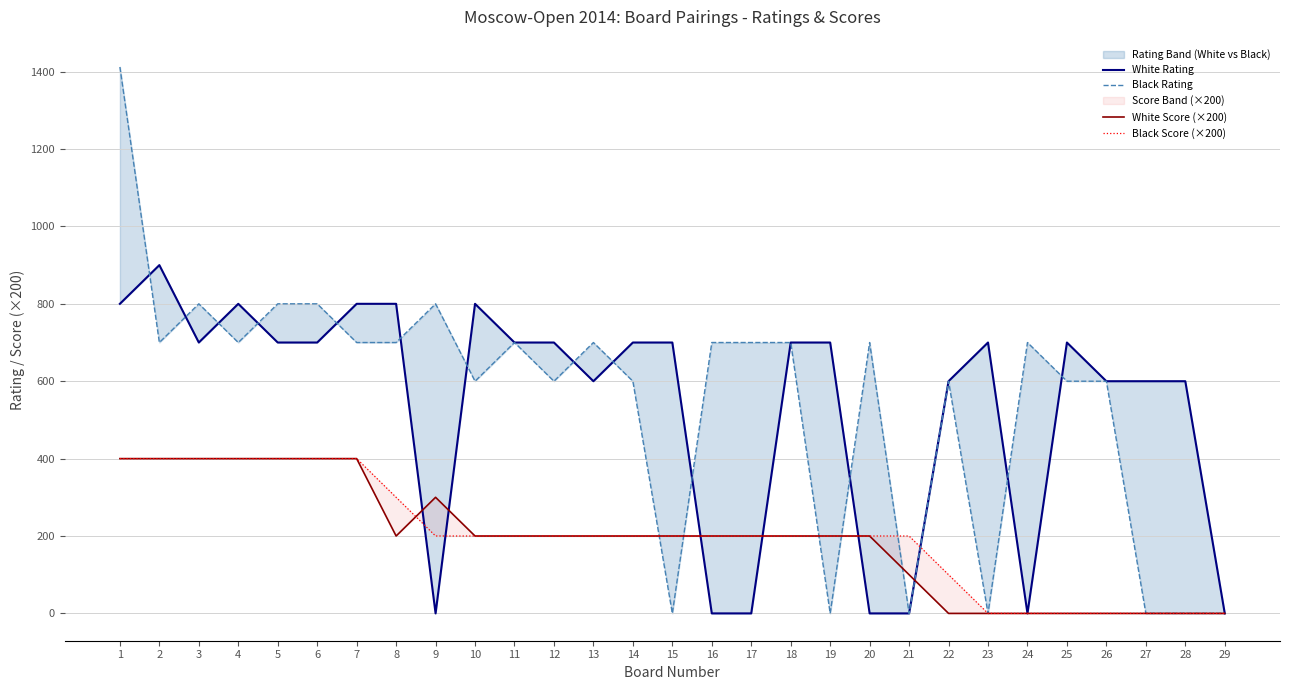

Reading left to right, transcribe all the data shown in this chart.

White Rating: 1=800	2=900	3=700	4=800	5=700	6=700	7=800	8=800	9=0	10=800	11=700	12=700	13=600	14=700	15=700	16=0	17=0	18=700	19=700	20=0	21=0	22=600	23=700	24=0	25=700	26=600	27=600	28=600	29=0
Black Rating: 1=1412	2=700	3=800	4=700	5=800	6=800	7=700	8=700	9=800	10=600	11=700	12=600	13=700	14=600	15=0	16=700	17=700	18=700	19=0	20=700	21=0	22=600	23=0	24=700	25=600	26=600	27=0	28=0	29=0
White Score (×200): 1=400	2=400	3=400	4=400	5=400	6=400	7=400	8=200	9=300	10=200	11=200	12=200	13=200	14=200	15=200	16=200	17=200	18=200	19=200	20=200	21=100	22=0	23=0	24=0	25=0	26=0	27=0	28=0	29=0
Black Score (×200): 1=400	2=400	3=400	4=400	5=400	6=400	7=400	8=300	9=200	10=200	11=200	12=200	13=200	14=200	15=200	16=200	17=200	18=200	19=200	20=200	21=200	22=100	23=0	24=0	25=0	26=0	27=0	28=0	29=0